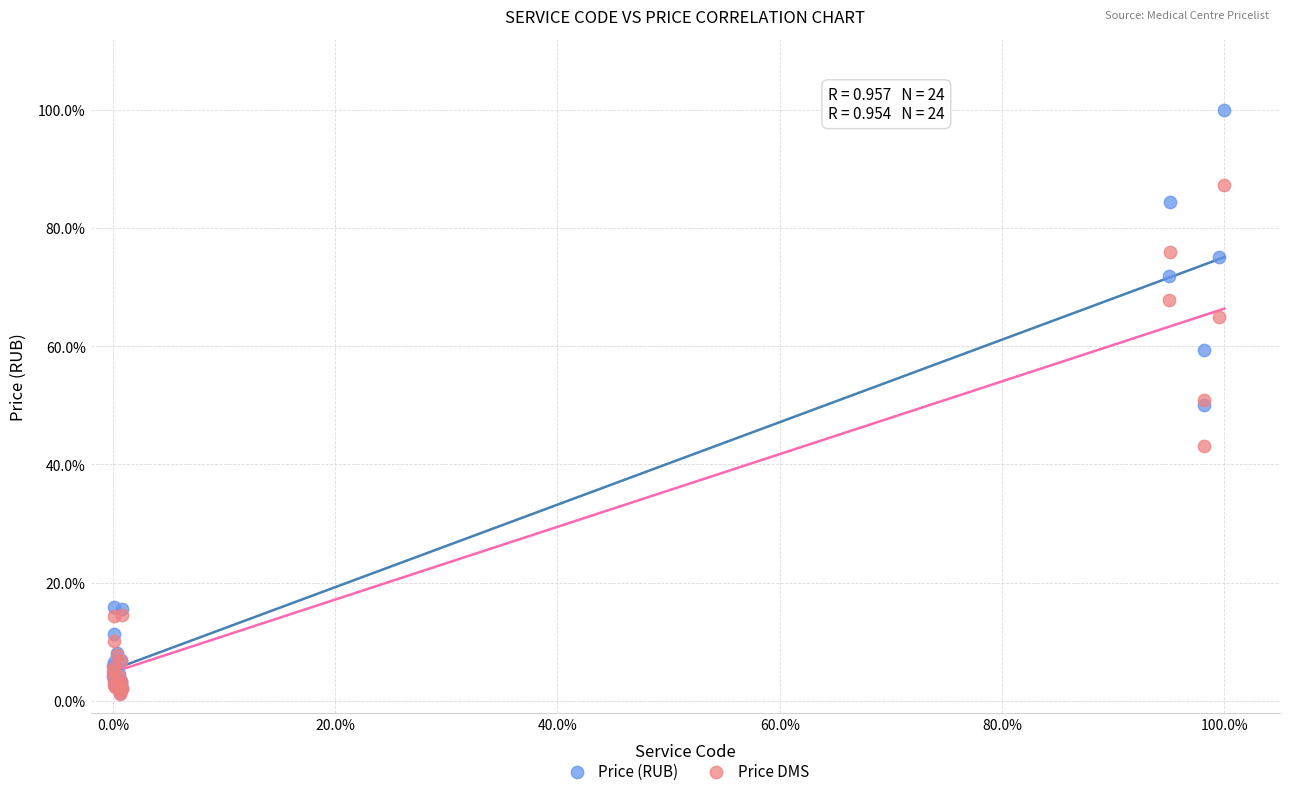

Which series contains the highest Y value?

Price (RUB)